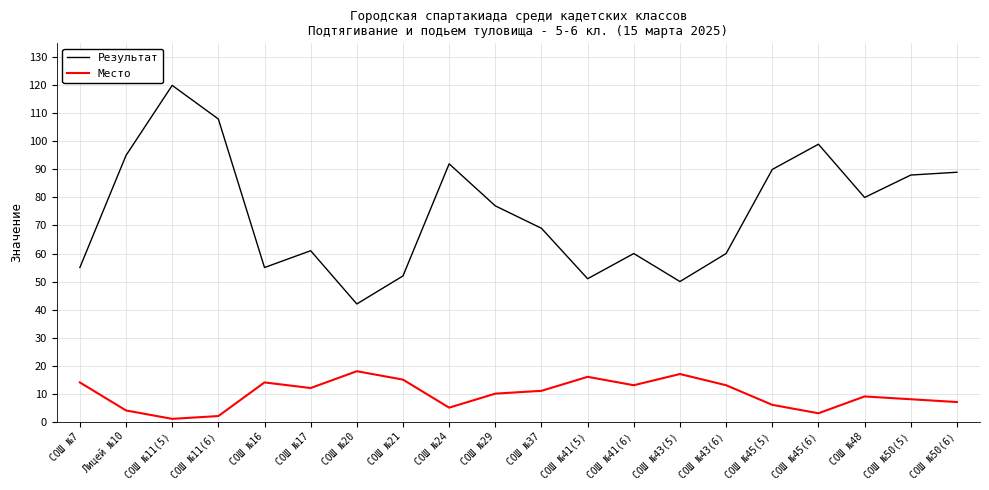

What is the difference between the second highest and minimum values in the Место series?

16